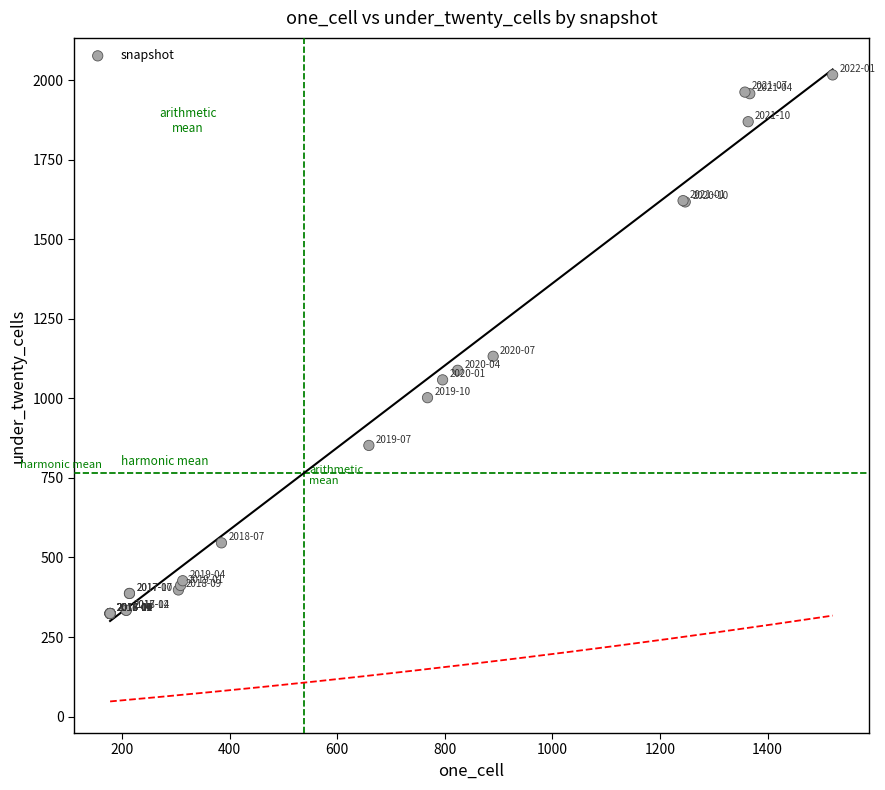

What Y value in the scatter plot is closest to 1170?

1132